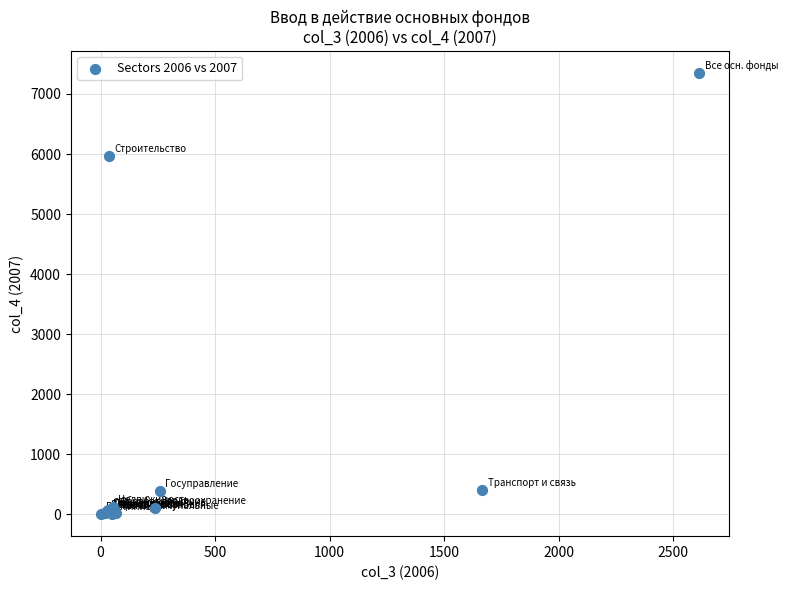

What Y value in the scatter plot is closest to 3676?

5962